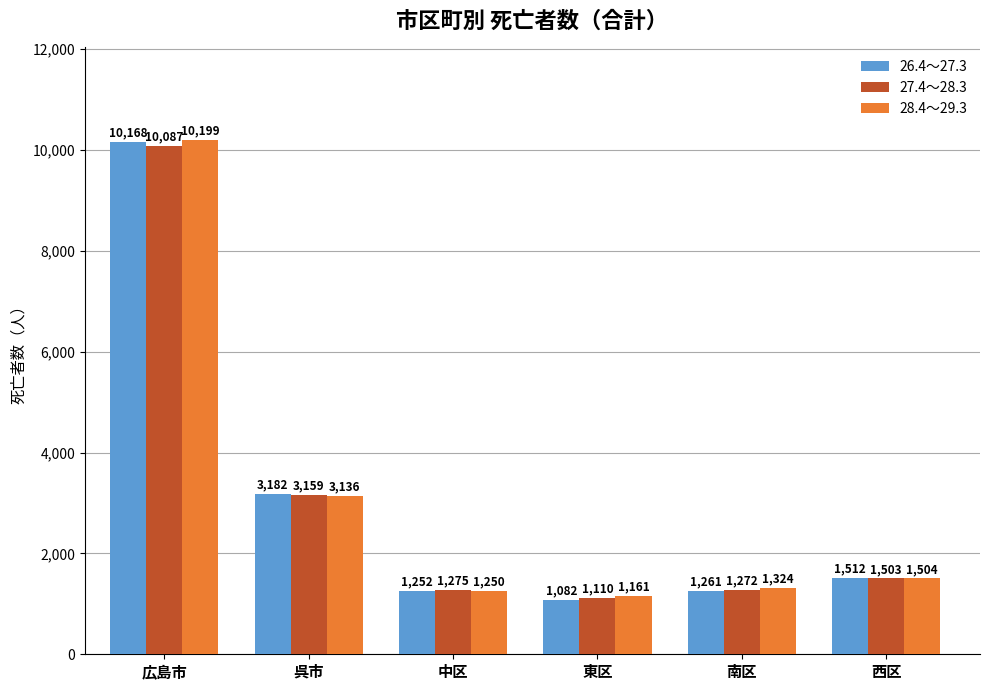

Which series has the largest range (max minus min)?

26.4～27.3